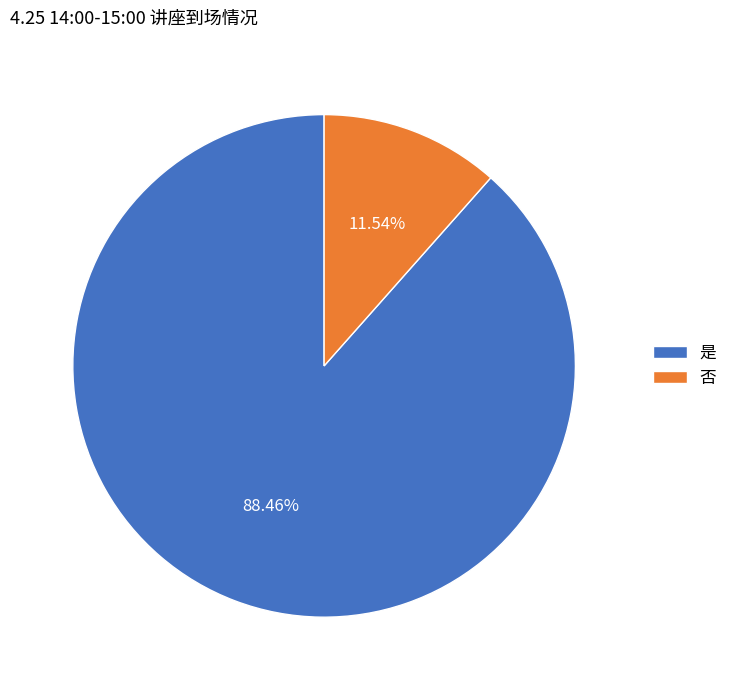

Between 否 and 是, which is larger?

是